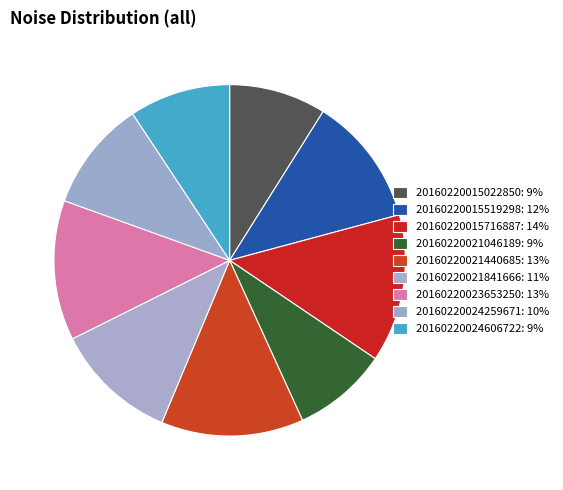

Combined, what portion of the pie is 20160220021046189 and 20160220024606722?

18.0%